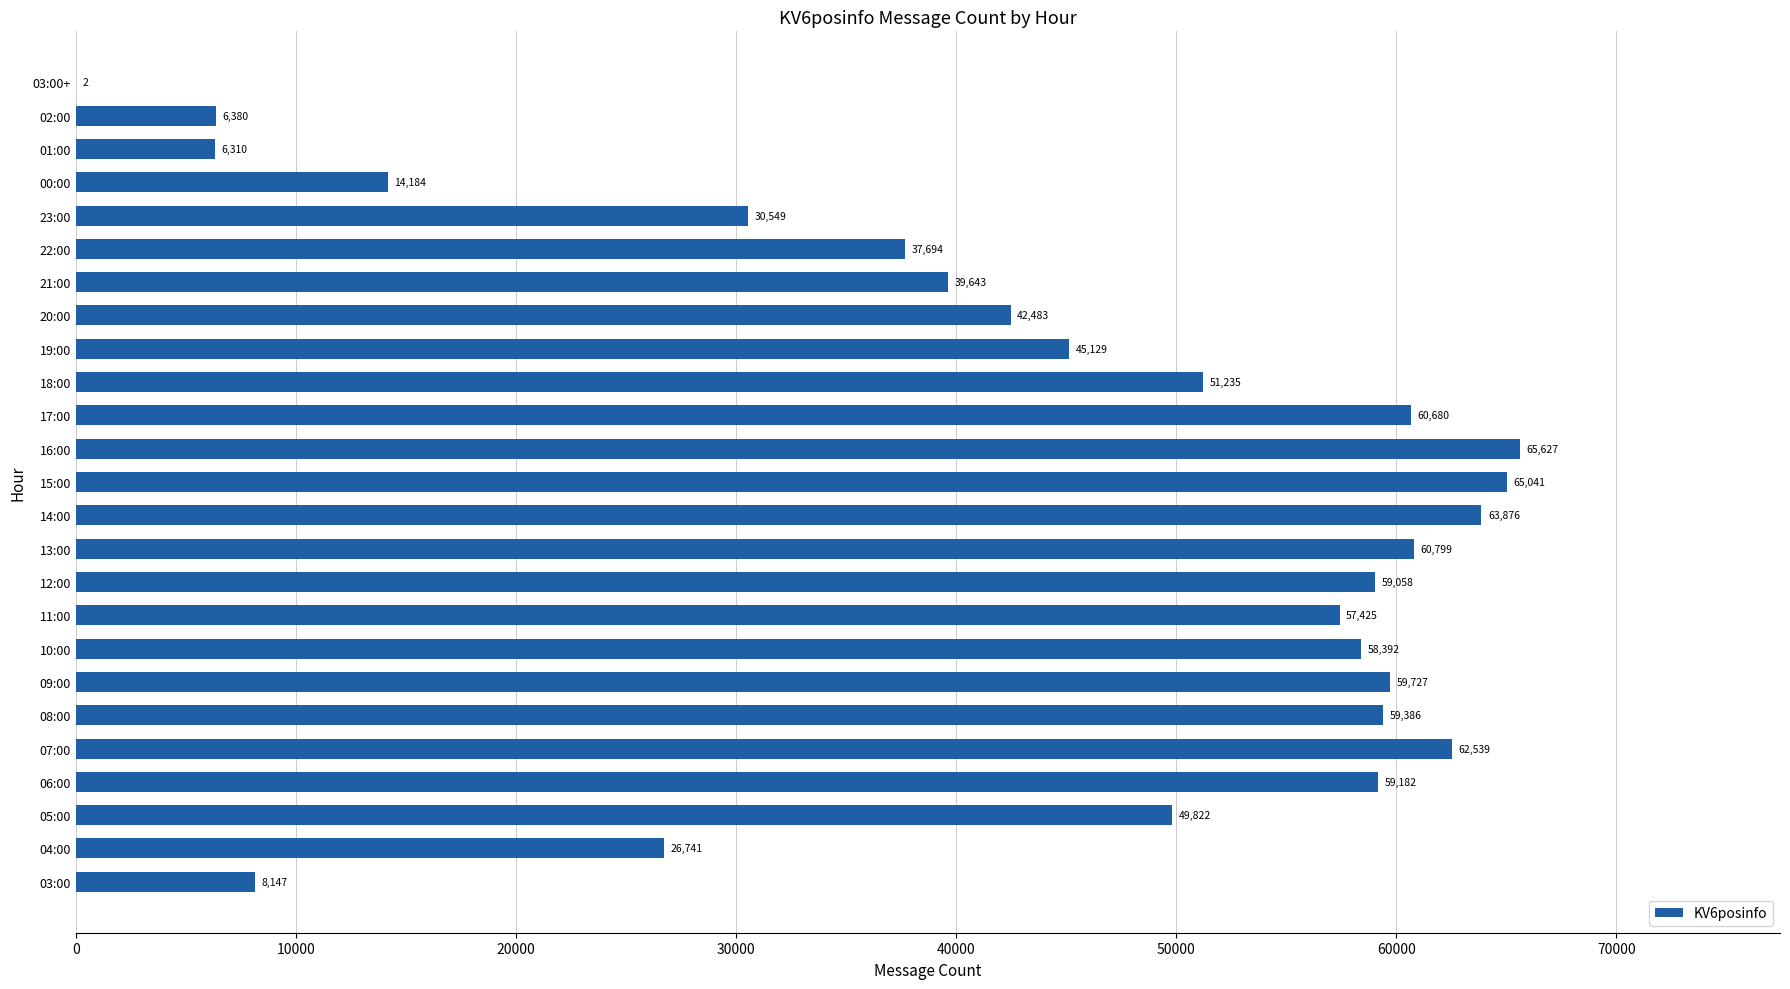

What is the maximum value shown in the chart?

65627